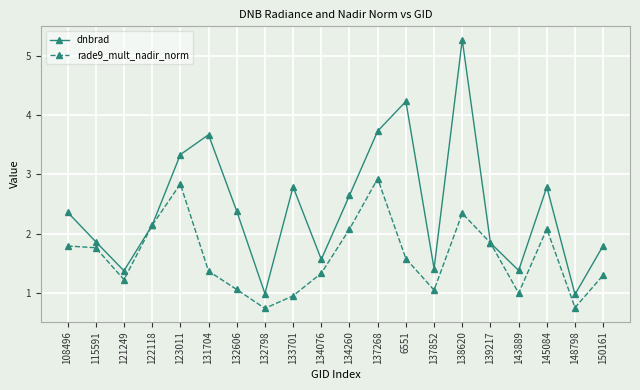

The value of rade9_mult_nadir_norm at 132798 is 0.7. True or false?

True